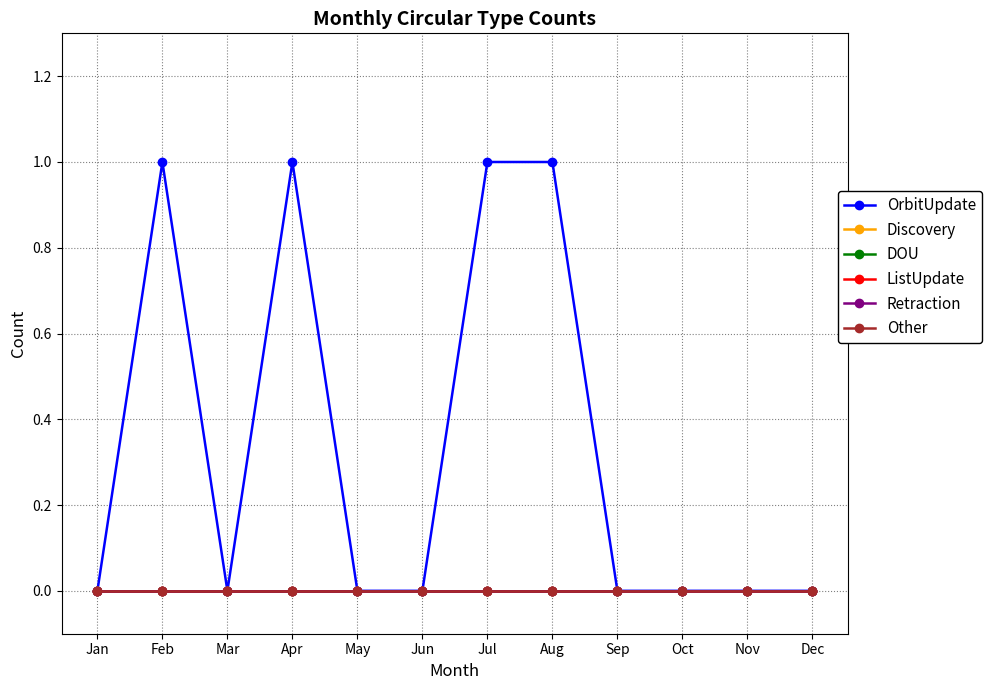

Reading right to left, transcribe all the data shown in this chart.

OrbitUpdate: Dec=0	Nov=0	Oct=0	Sep=0	Aug=1	Jul=1	Jun=0	May=0	Apr=1	Mar=0	Feb=1	Jan=0
Discovery: Dec=0	Nov=0	Oct=0	Sep=0	Aug=0	Jul=0	Jun=0	May=0	Apr=0	Mar=0	Feb=0	Jan=0
DOU: Dec=0	Nov=0	Oct=0	Sep=0	Aug=0	Jul=0	Jun=0	May=0	Apr=0	Mar=0	Feb=0	Jan=0
ListUpdate: Dec=0	Nov=0	Oct=0	Sep=0	Aug=0	Jul=0	Jun=0	May=0	Apr=0	Mar=0	Feb=0	Jan=0
Retraction: Dec=0	Nov=0	Oct=0	Sep=0	Aug=0	Jul=0	Jun=0	May=0	Apr=0	Mar=0	Feb=0	Jan=0
Other: Dec=0	Nov=0	Oct=0	Sep=0	Aug=0	Jul=0	Jun=0	May=0	Apr=0	Mar=0	Feb=0	Jan=0